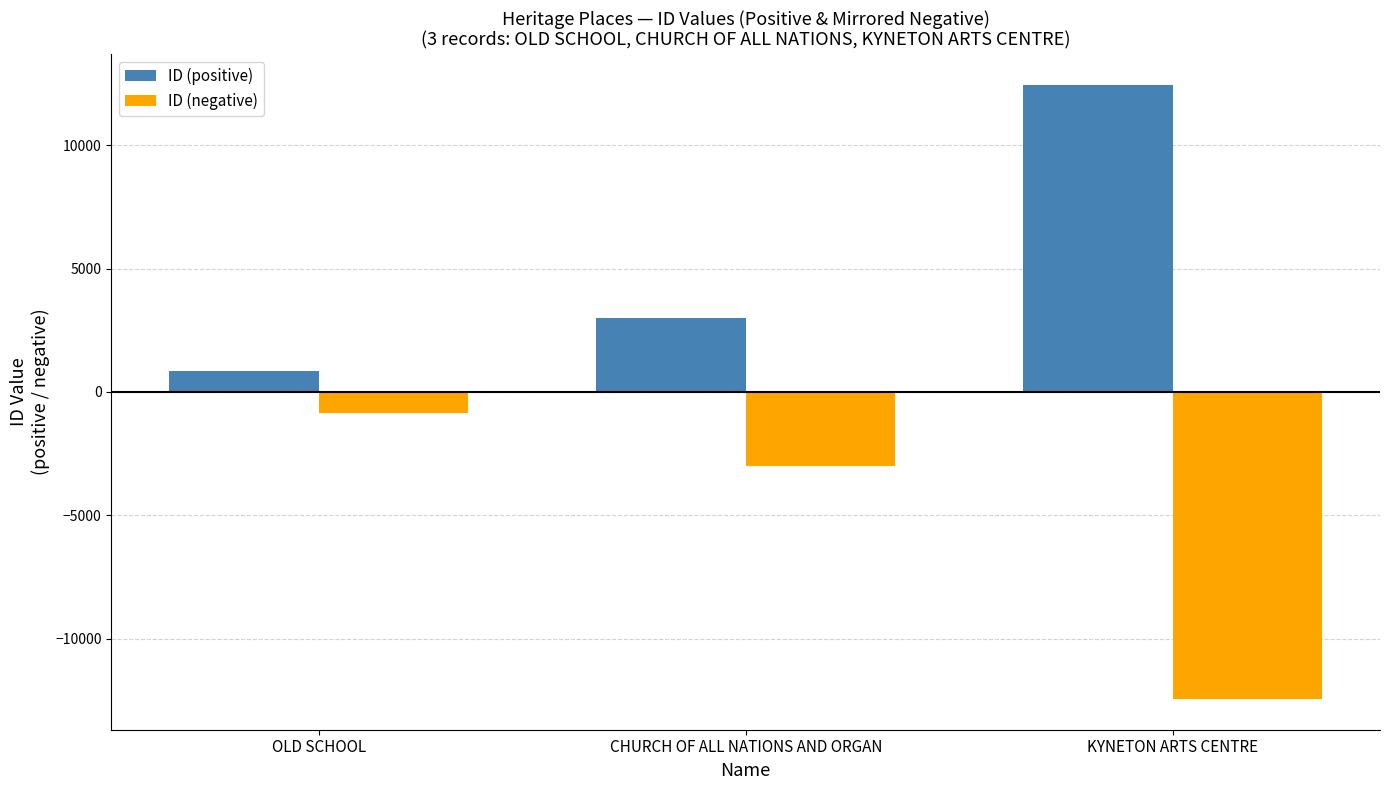

Is the value of ID (positive) at OLD SCHOOL greater than the value of ID (negative) at OLD SCHOOL?

Yes